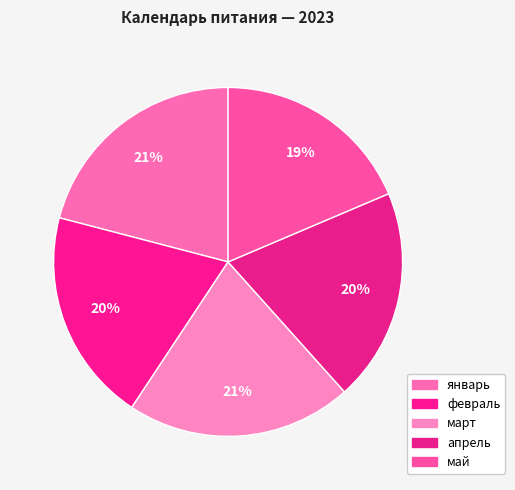

Rank the categories by value from highest to lowest.

январь, март, февраль, апрель, май